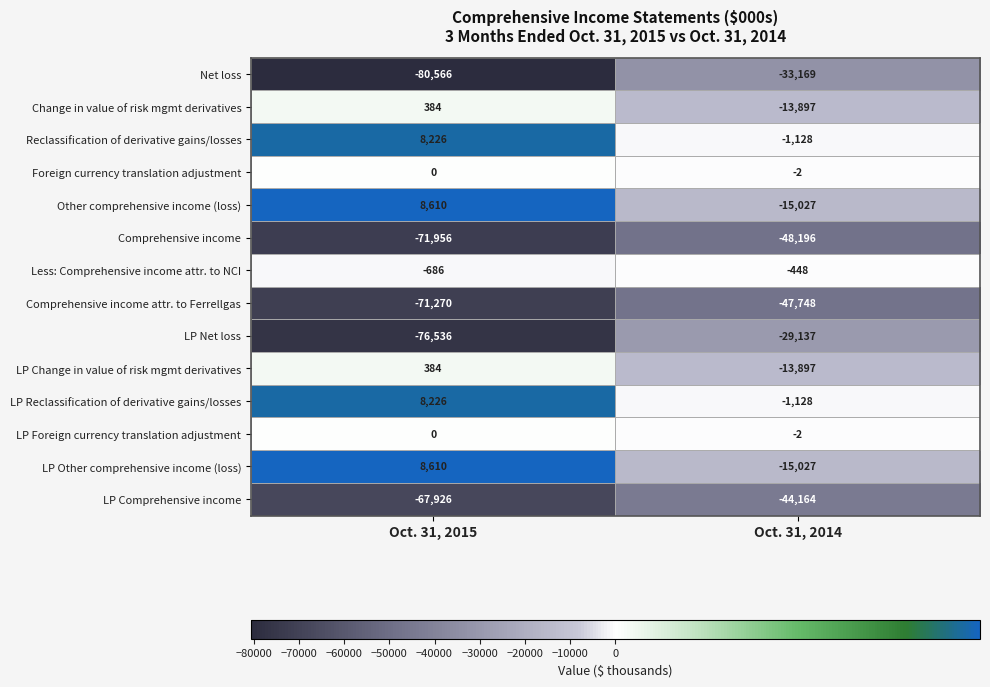

Which series changed the most between Oct. 31, 2015 and Oct. 31, 2014?

LP Net loss